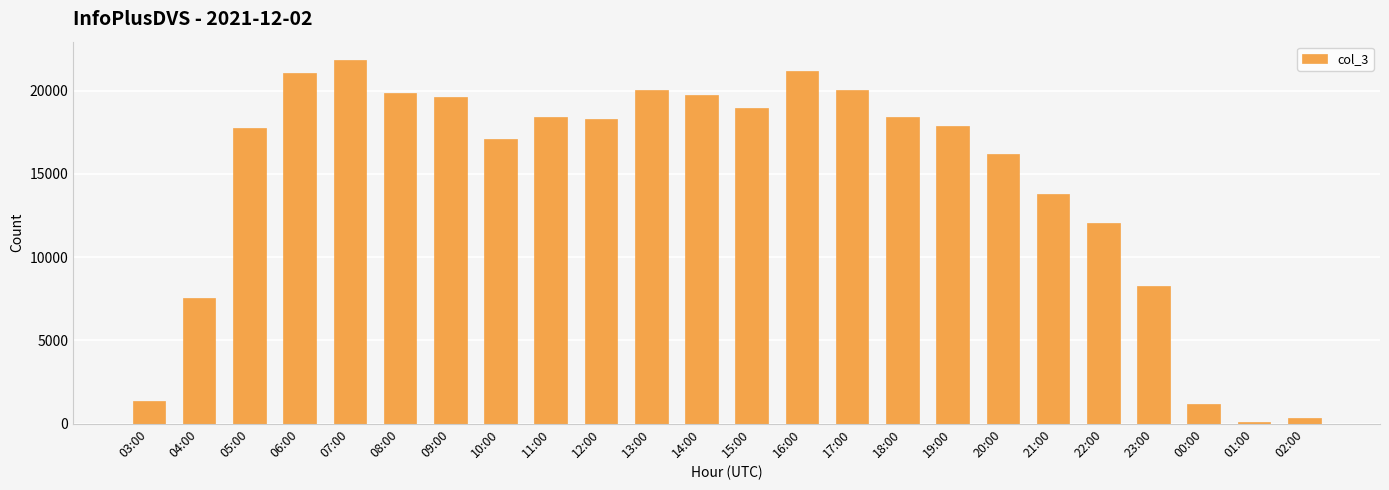

The value at 05:00 is 5678. True or false?

False